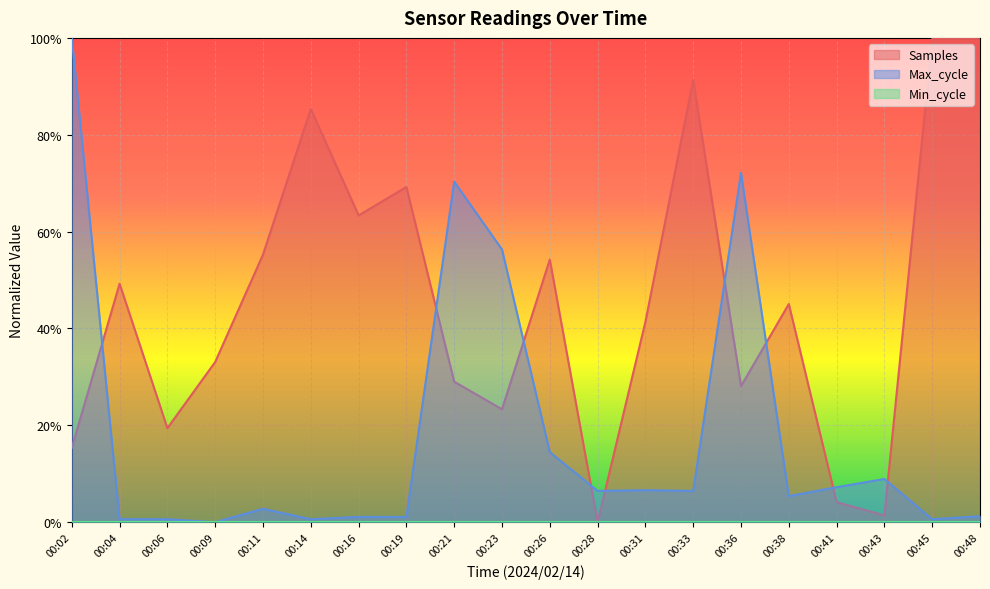

What is the difference between the highest and lowest values at 00:11?

0.5